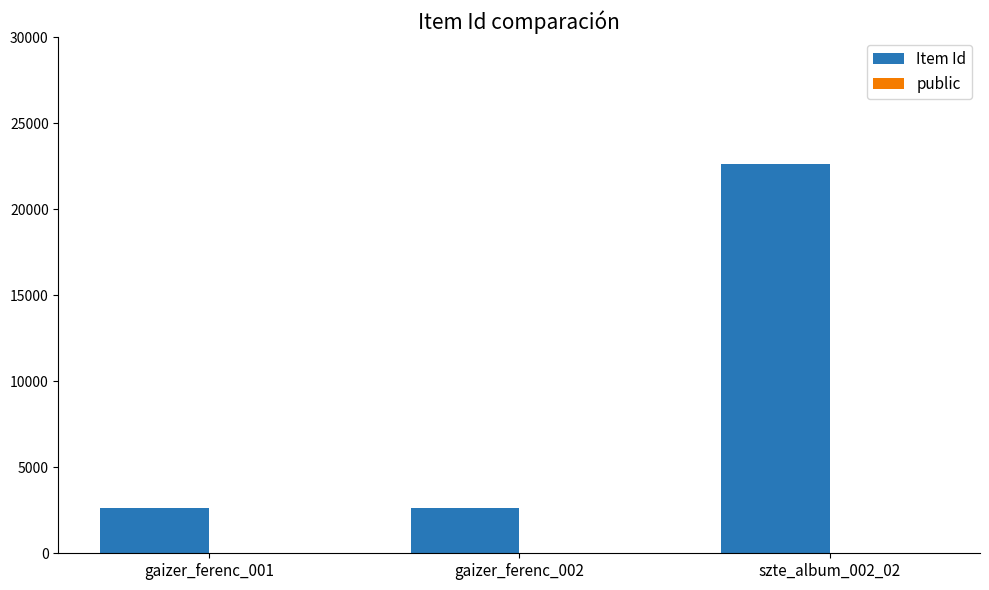

The value of Item Id at gaizer_ferenc_002 is 1463. True or false?

False